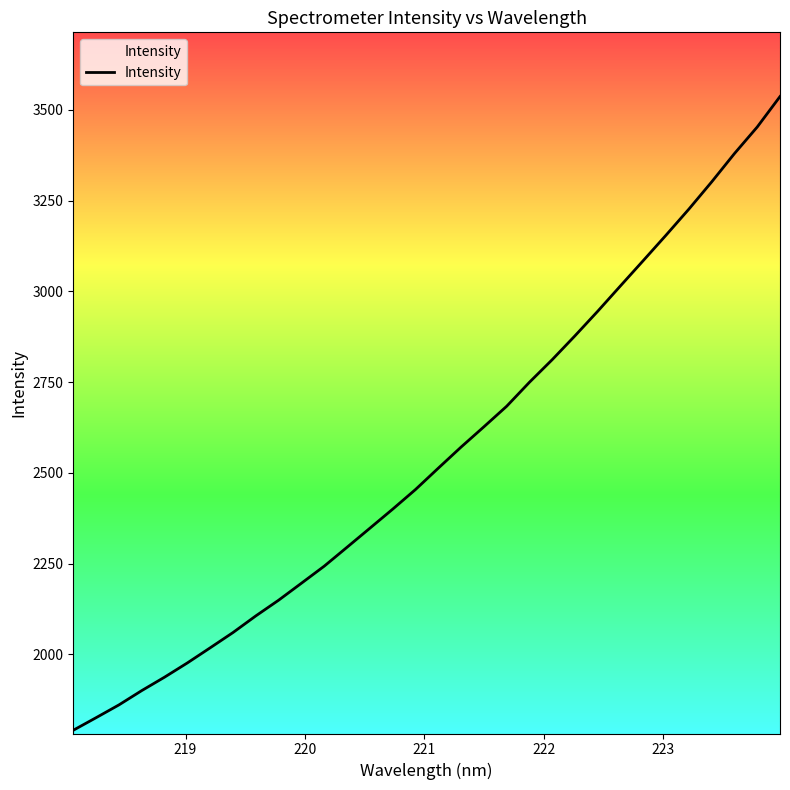

What is the smallest value displayed?

1791.2